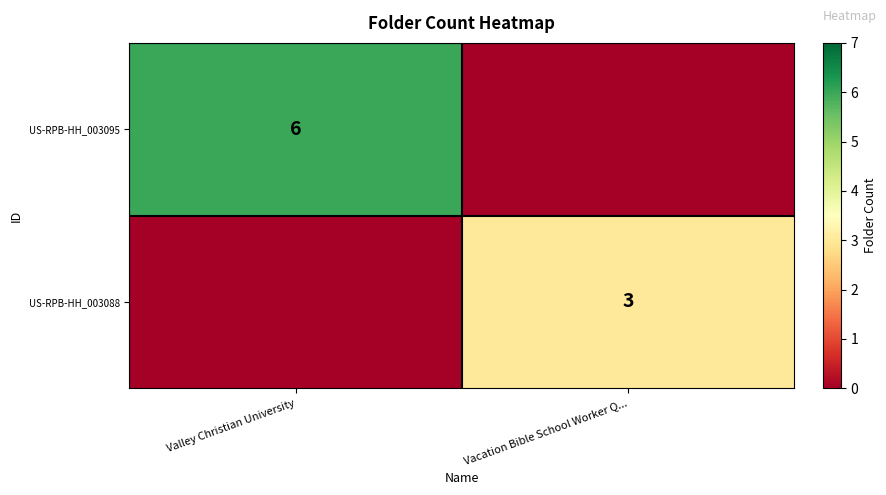

What is the difference between the highest and lowest values at Valley Christian University?

6